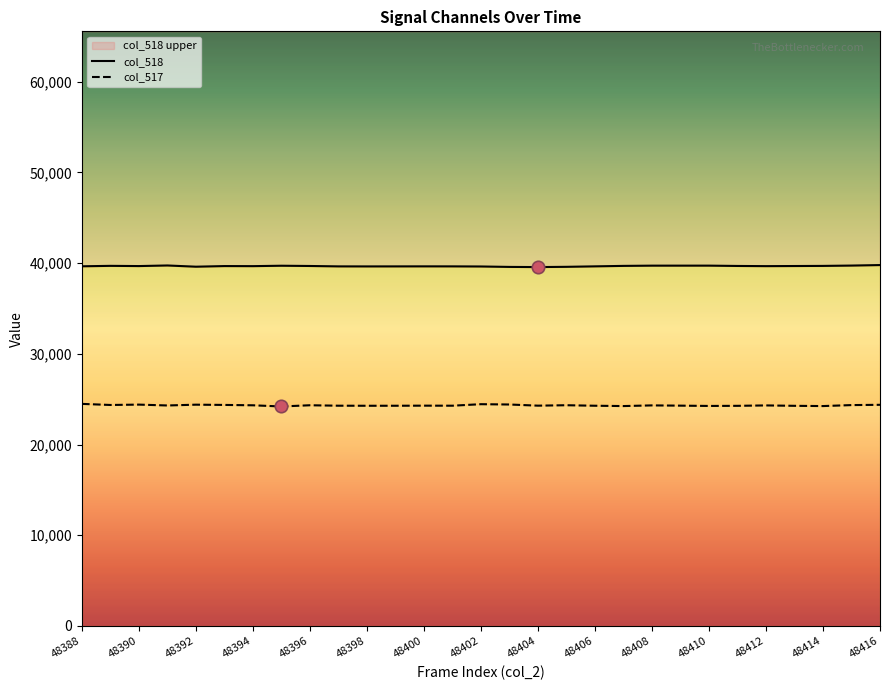

At how many categories does at least one series exceed 27023?

29